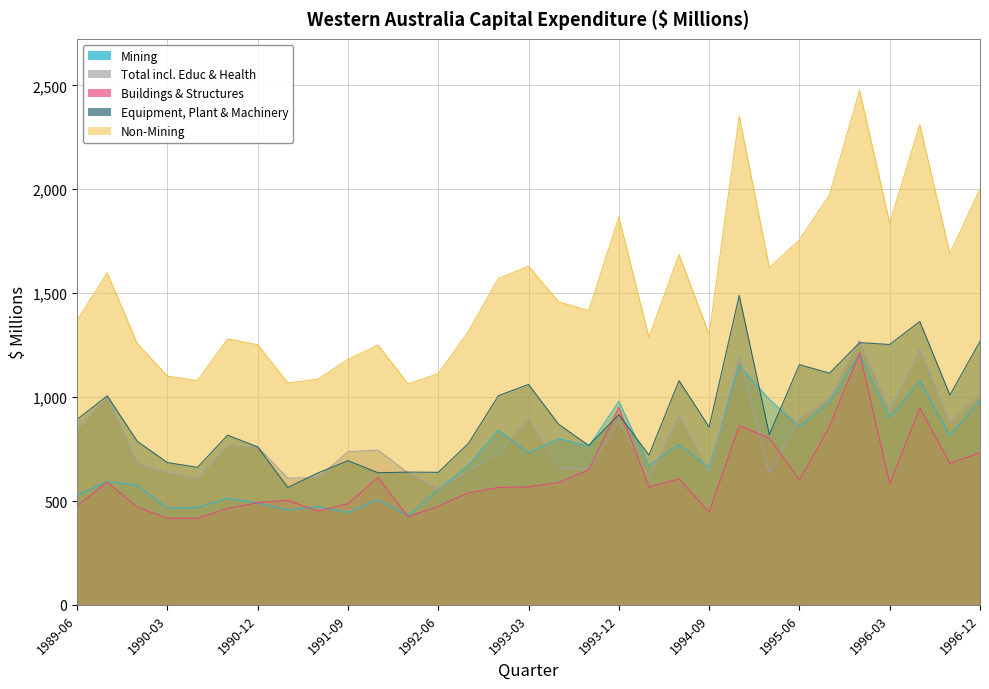

What is the spread (max minus min) of values at 1995-03?

989